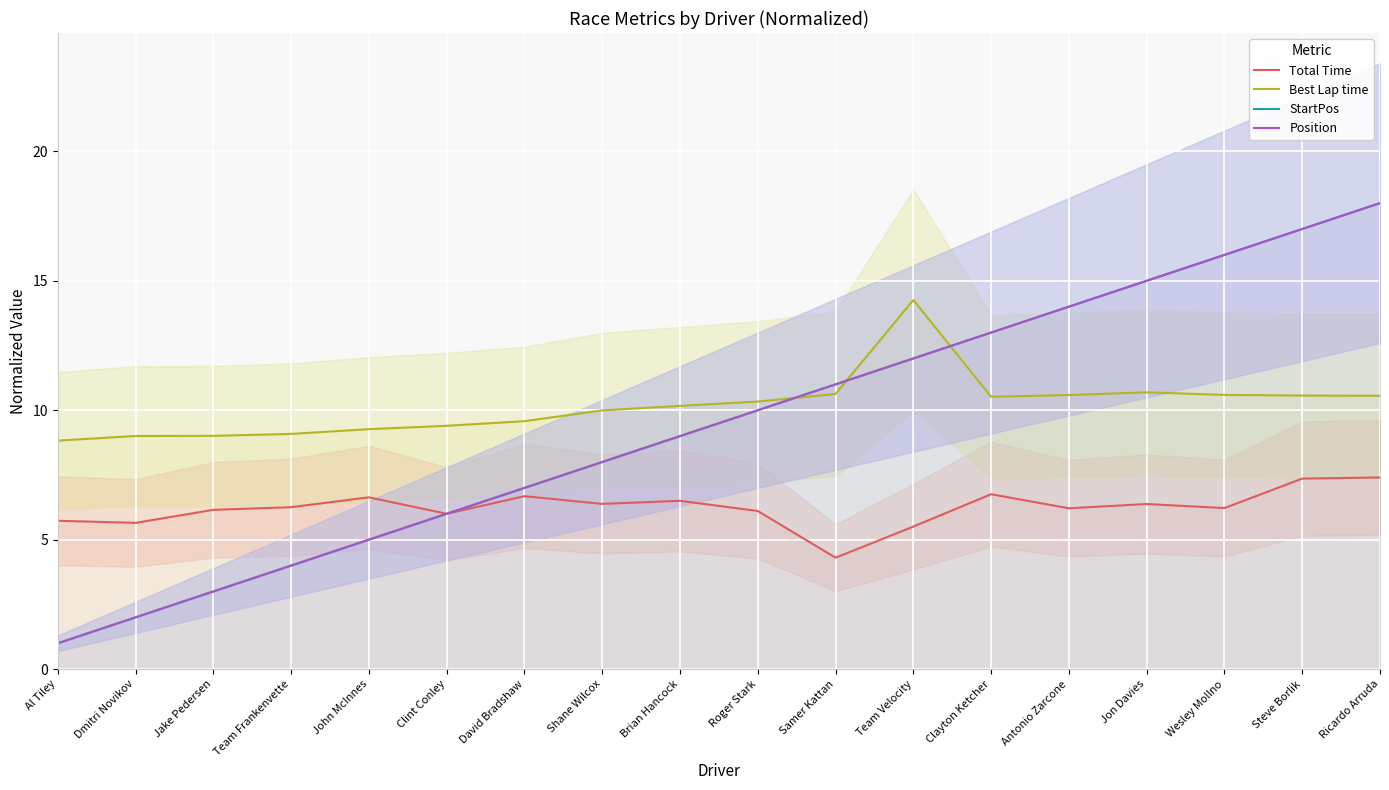

At which label is Best Lap time closest to 11?

Jon Davies